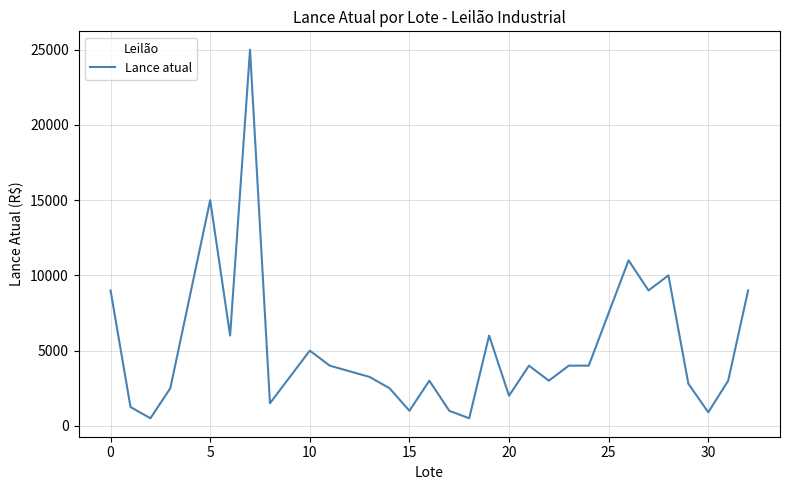

What is the difference between the second highest and second lowest values?

14500